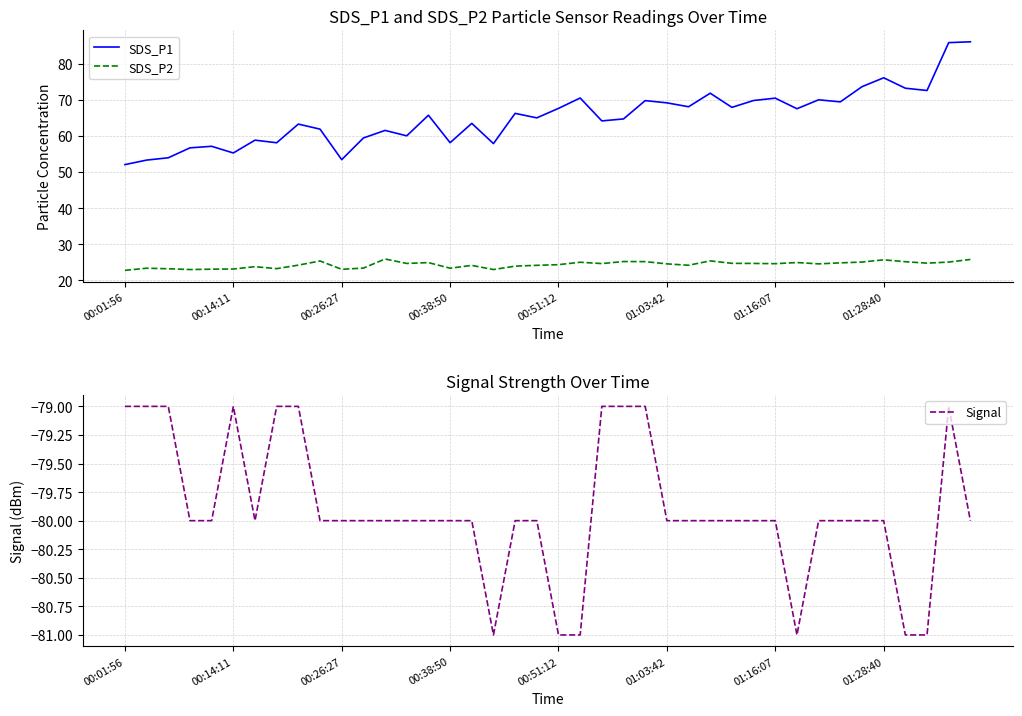

Which has a higher value, 34 or 12?

34